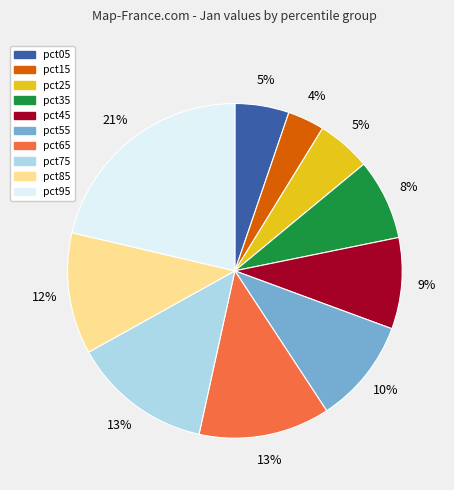

How many segments does this pie chart have?

10